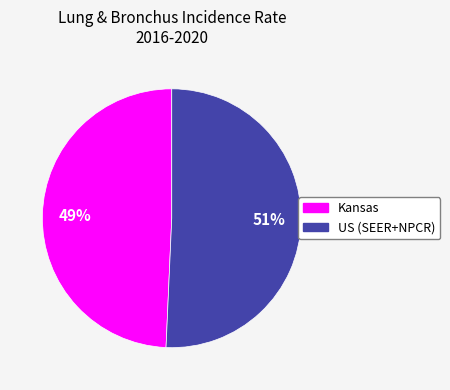

Is there any slice that represents more than half of the pie?

Yes